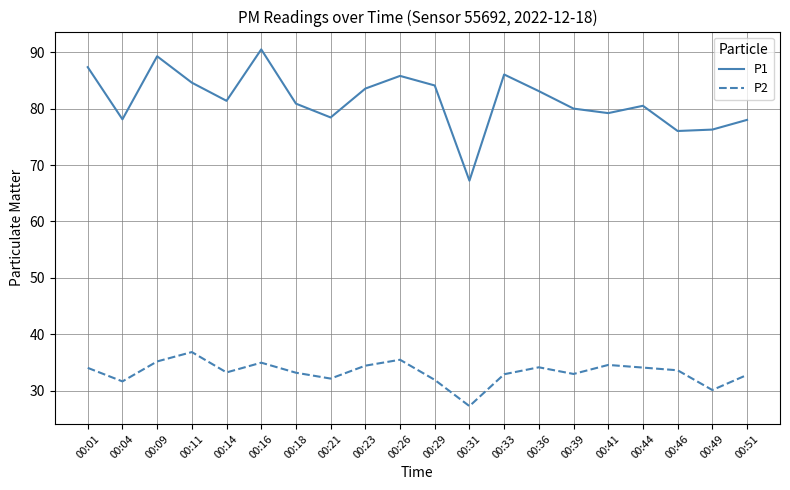

Does the chart have visible grid lines?

Yes